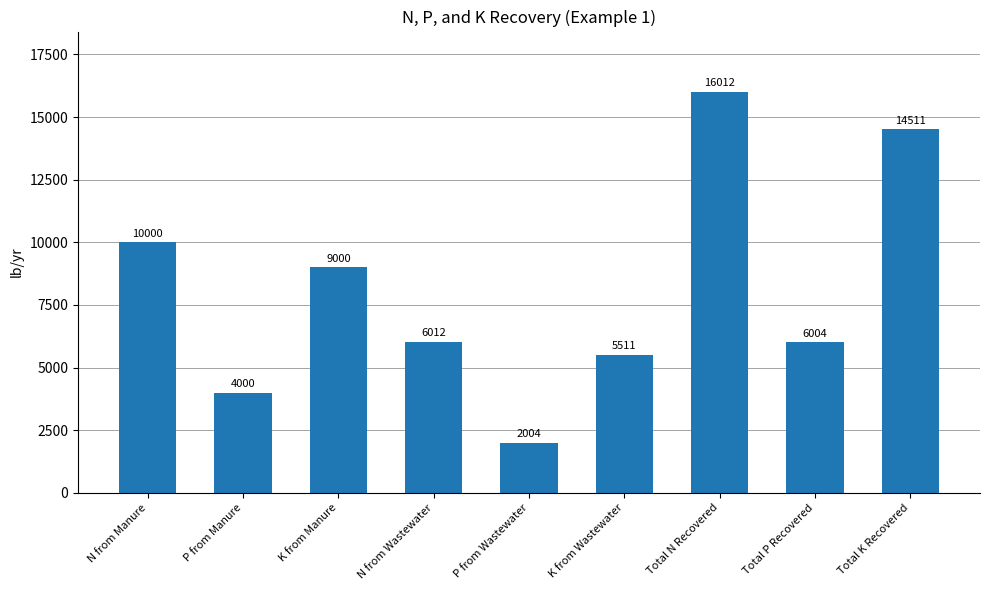

Rank the categories by value from highest to lowest.

Total N Recovered, Total K Recovered, N from Manure, K from Manure, N from Wastewater, Total P Recovered, K from Wastewater, P from Manure, P from Wastewater